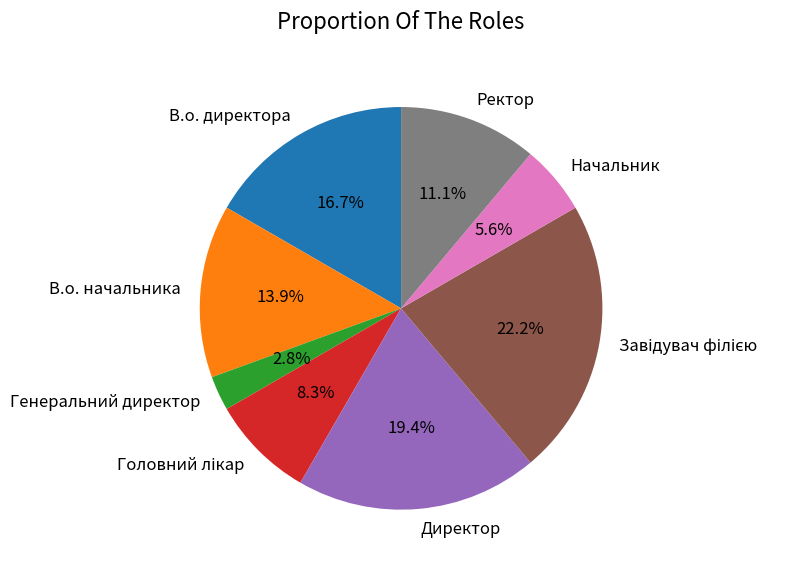

What is the ratio of the value at Начальник to the value at Директор?

0.3